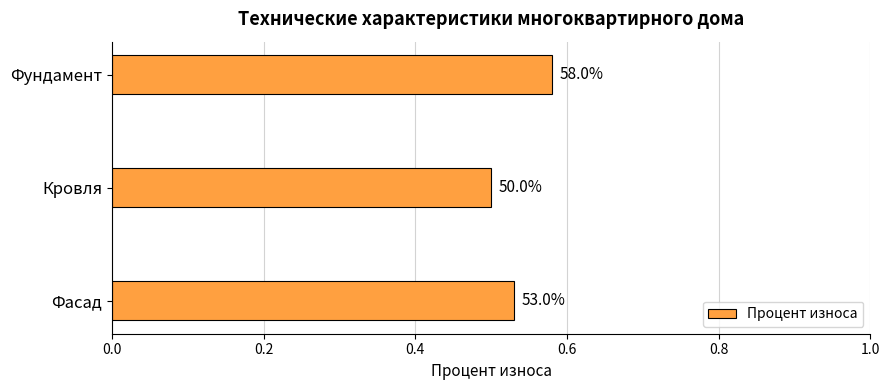

What is the difference between the maximum and minimum values?

0.1